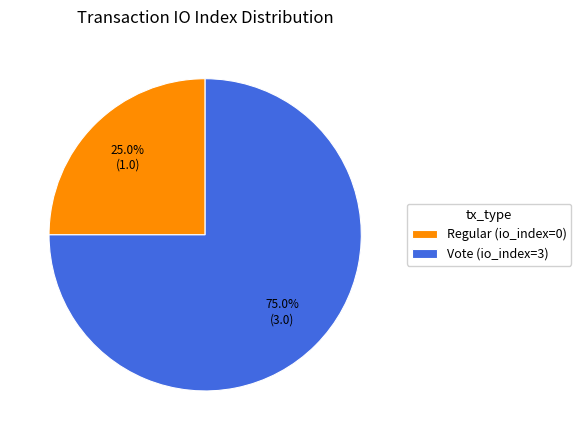

Rank the categories by value from highest to lowest.

Vote (io_index=3), Regular (io_index=0)